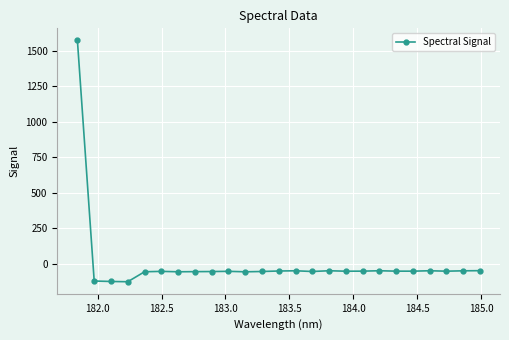

How many data points does each series have?

25